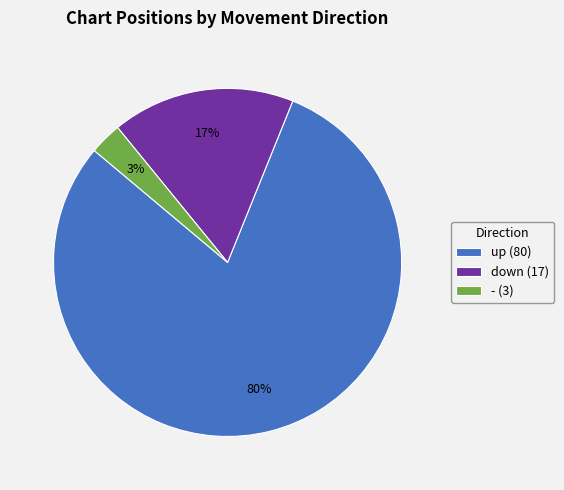

Which slice is the smallest?

-